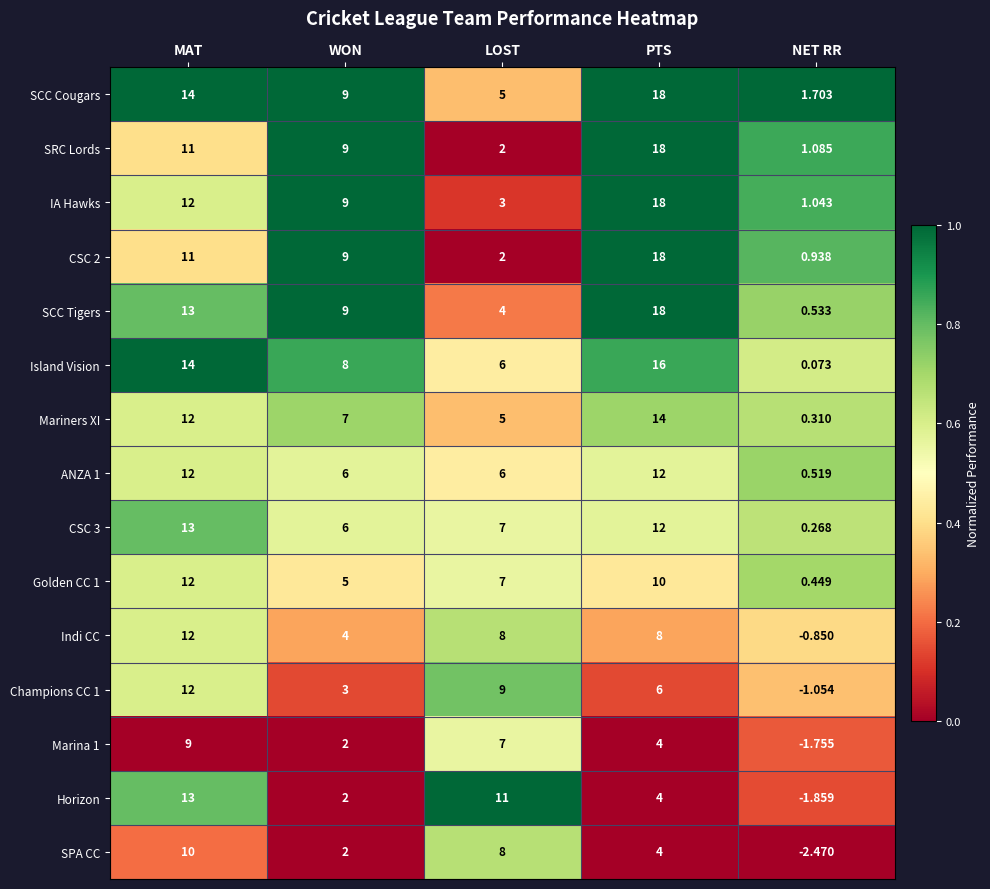

How many categories are shown in the chart?

5